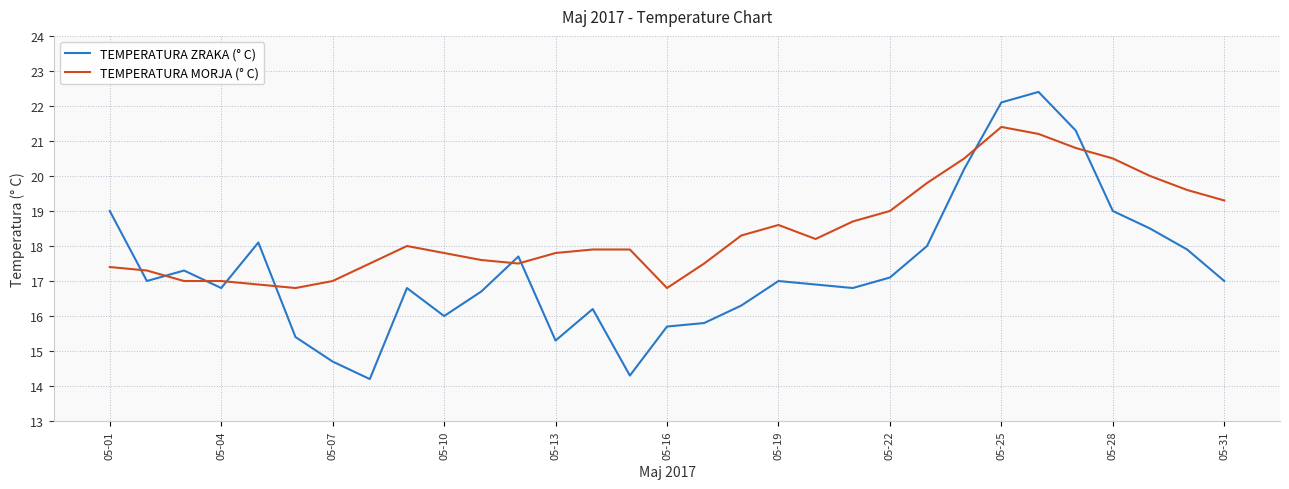

How many categories are shown in the chart?

31